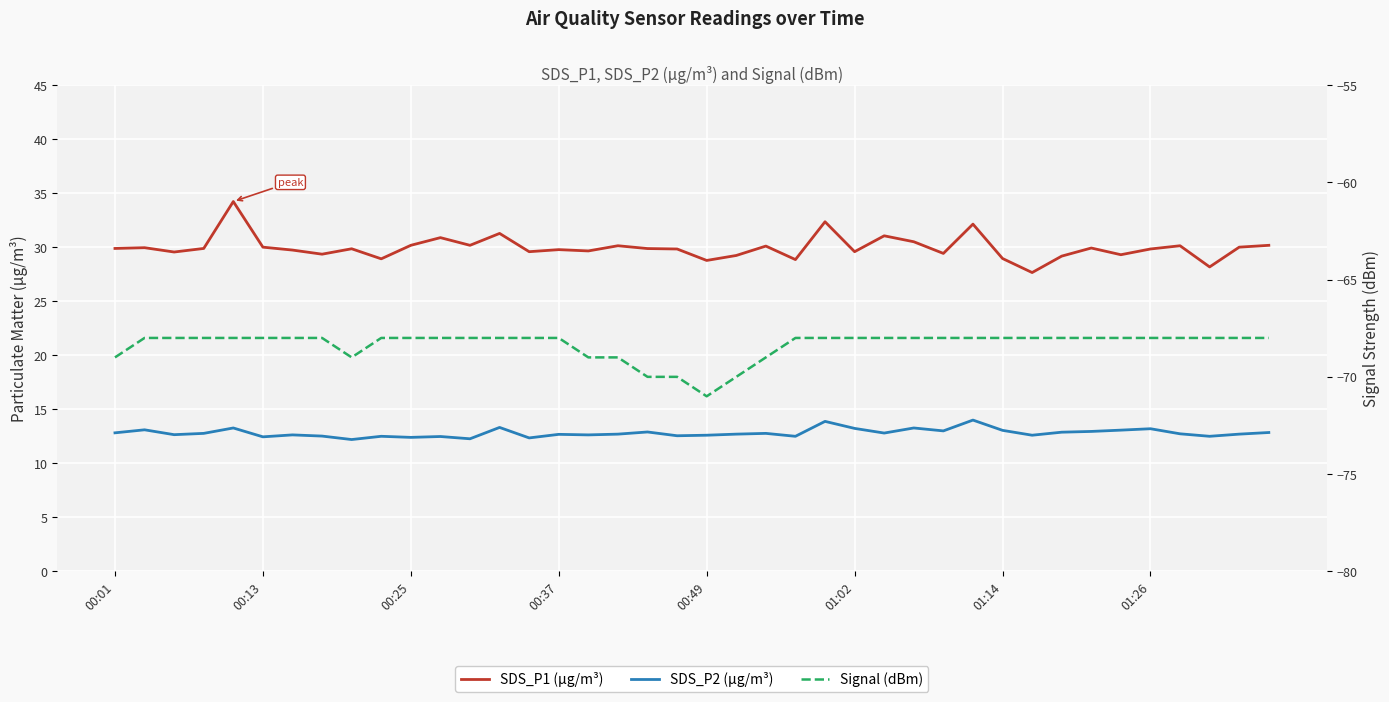

True or false: Signal (dBm) and SDS_P1 (µg/m³) cross at least once.

False